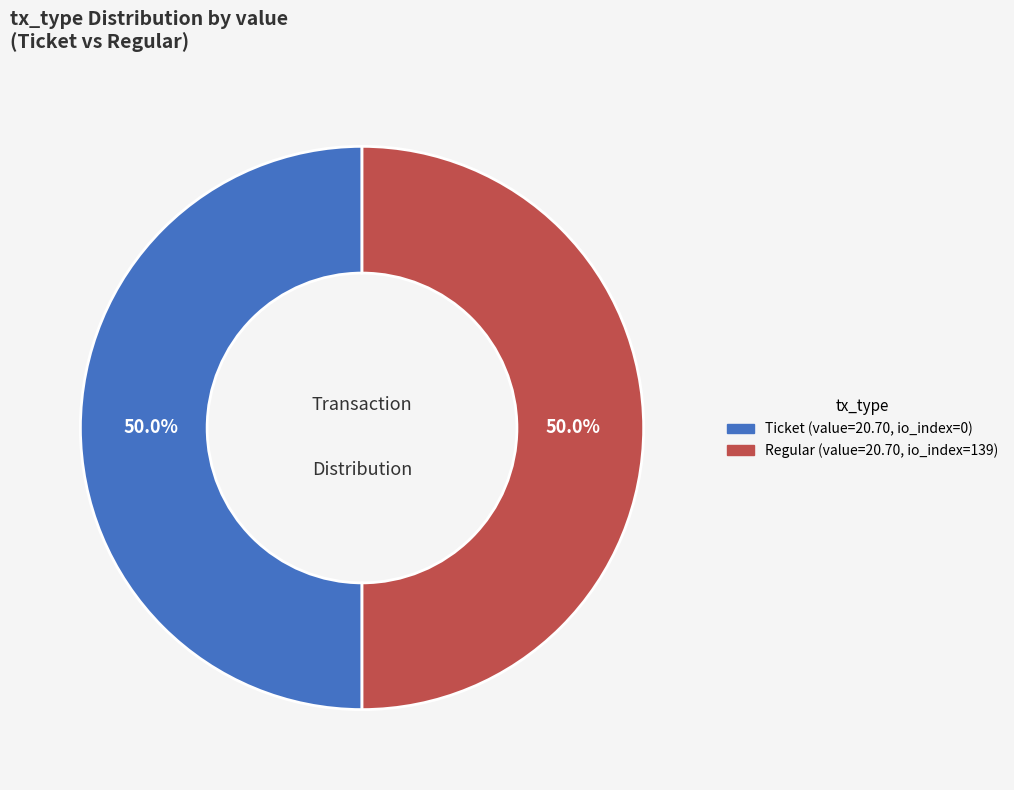

To the nearest percent, what is the average slice percentage?

50%